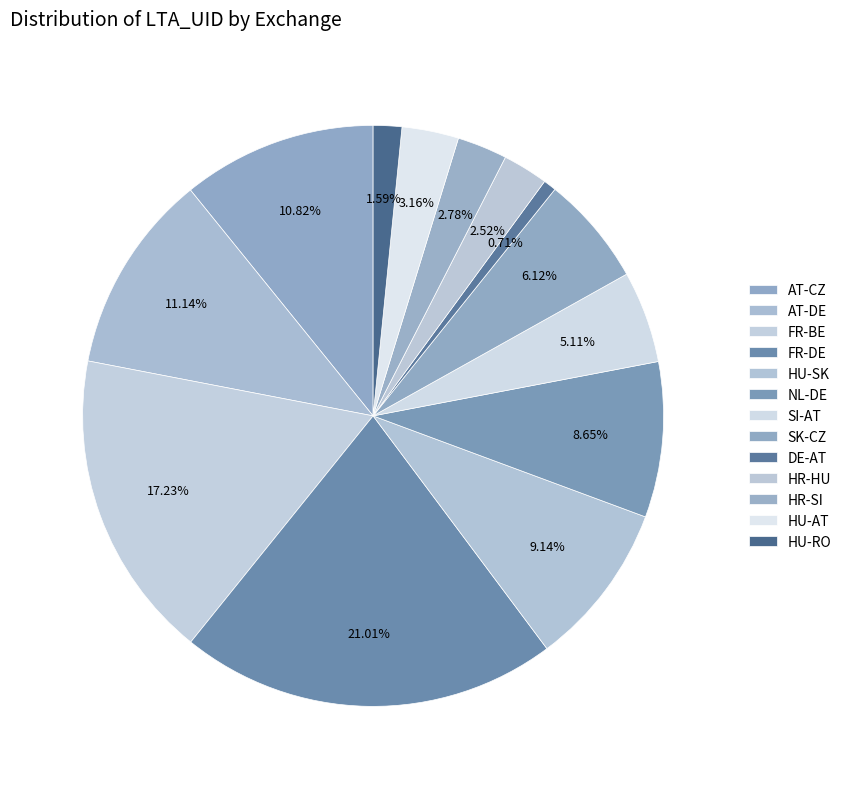

Count the number of slices in the pie.

13